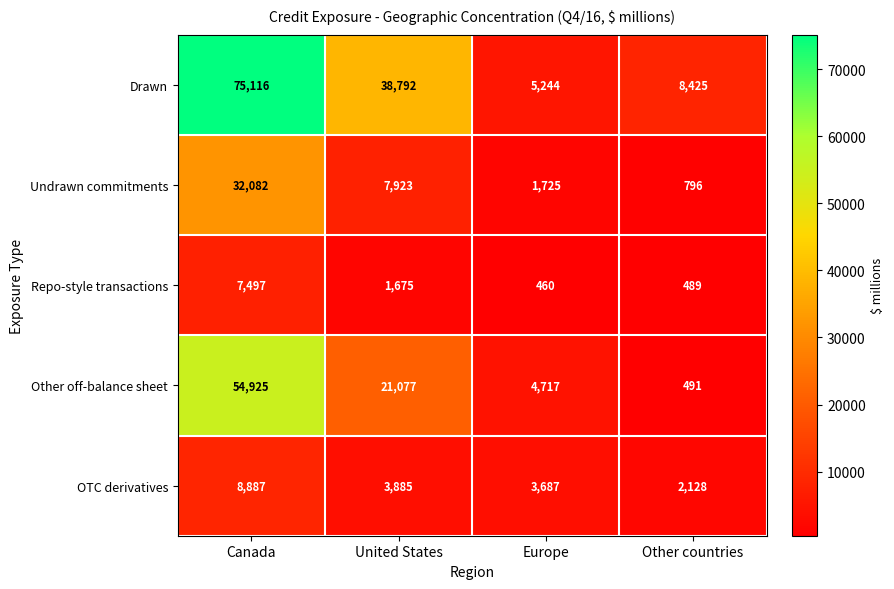

What is the spread (max minus min) of values at United States?

37117